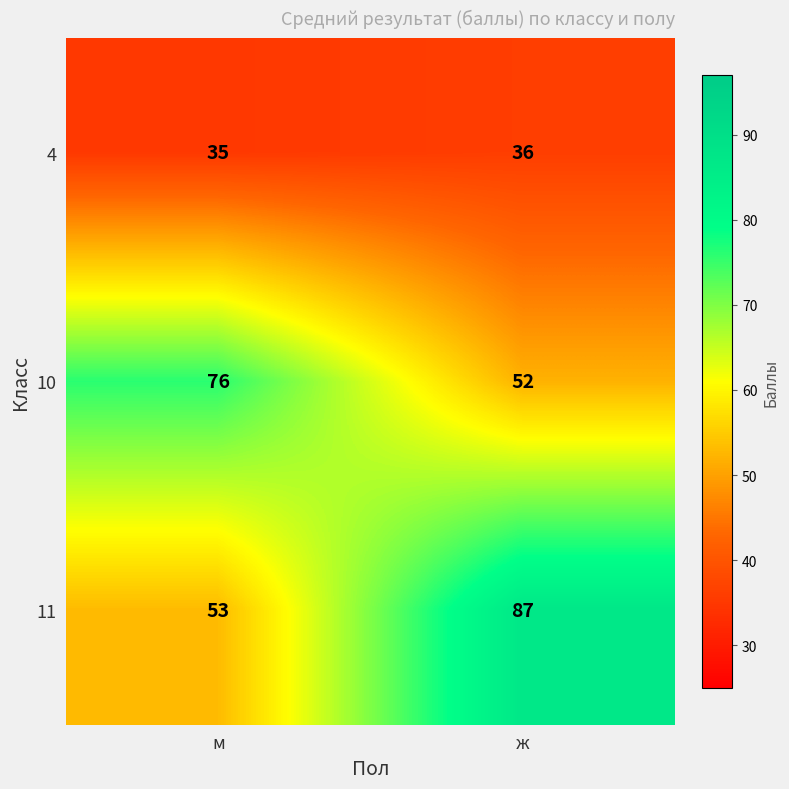

Which series has the largest total across all categories?

11